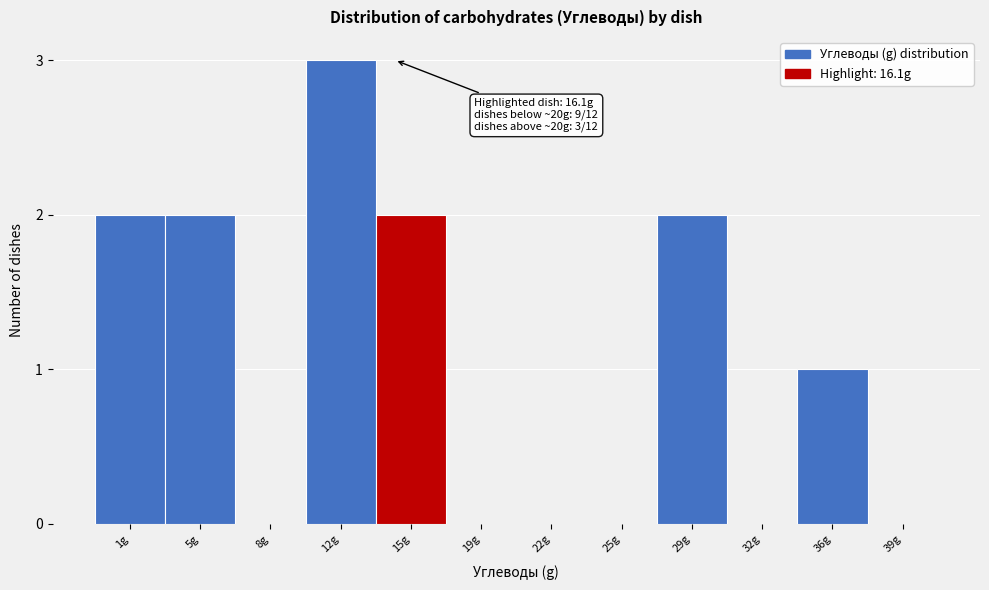

Reading right to left, what are all the values shown in this chart?

39g=0	36g=1	32g=0	29g=2	25g=0	22g=0	19g=0	15g=2	12g=3	8g=0	5g=2	1g=2